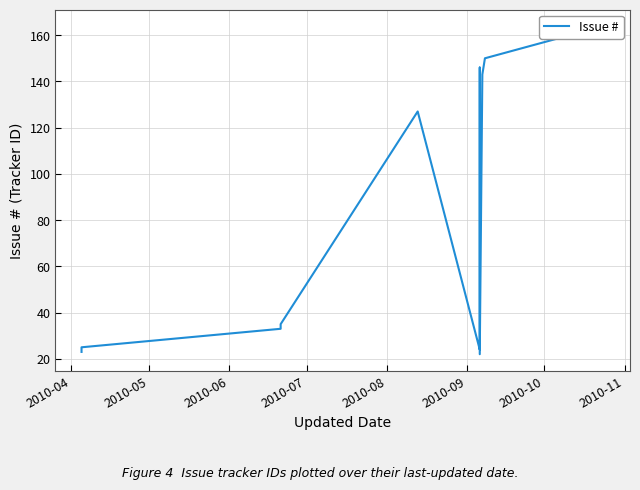

Is this an area chart (filled region under the line)?

No